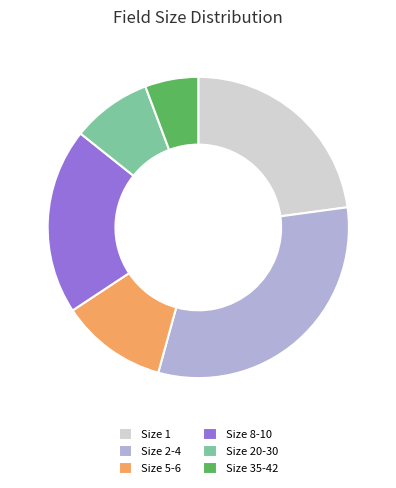

Count the number of slices in the pie.

6